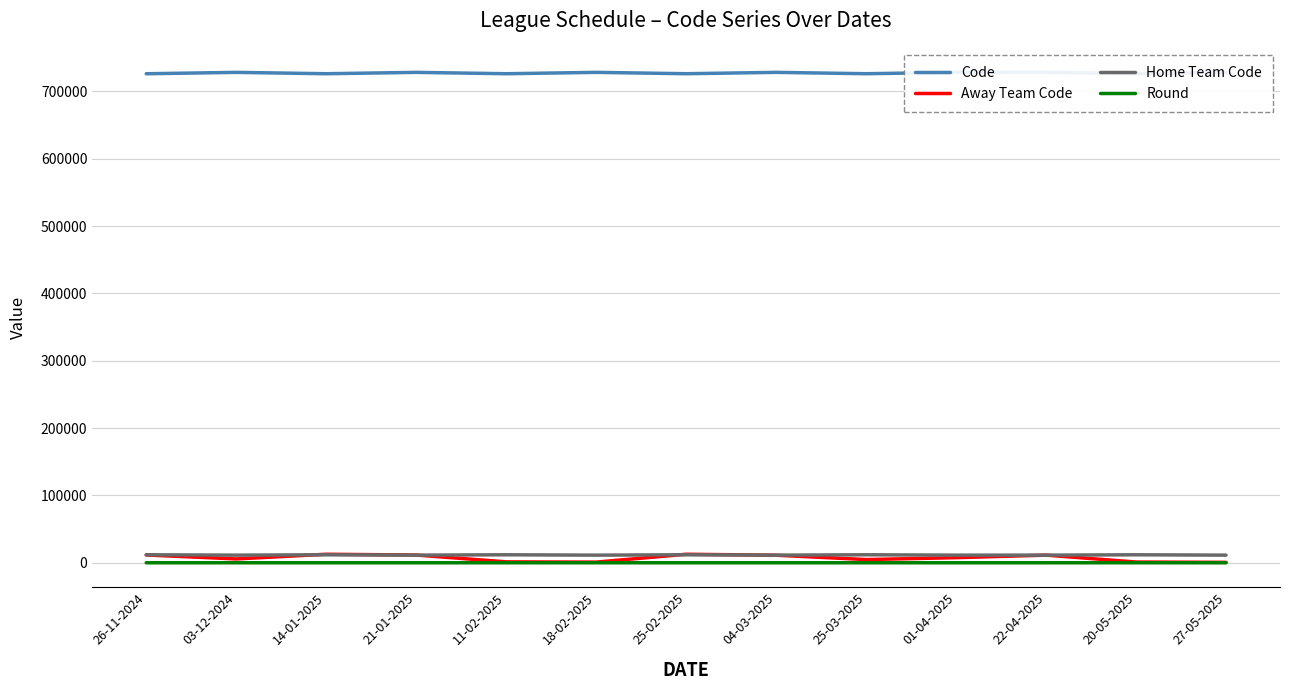

Reading right to left, what are all the values shown in this chart?

Code: 728388	726378	728383	728379	726369	728370	726360	728366	726356	728359	726349	728345	726335
Away Team Code: 588	1067	11336	7553	4739	11179	12627	938	1323	11471	12628	5667	11577
Home Team Code: 11305	11842	11305	11305	11842	11305	11842	11305	11842	11305	11842	11305	11842
Round: 13	13	11	10	10	8	8	7	7	5	5	2	2